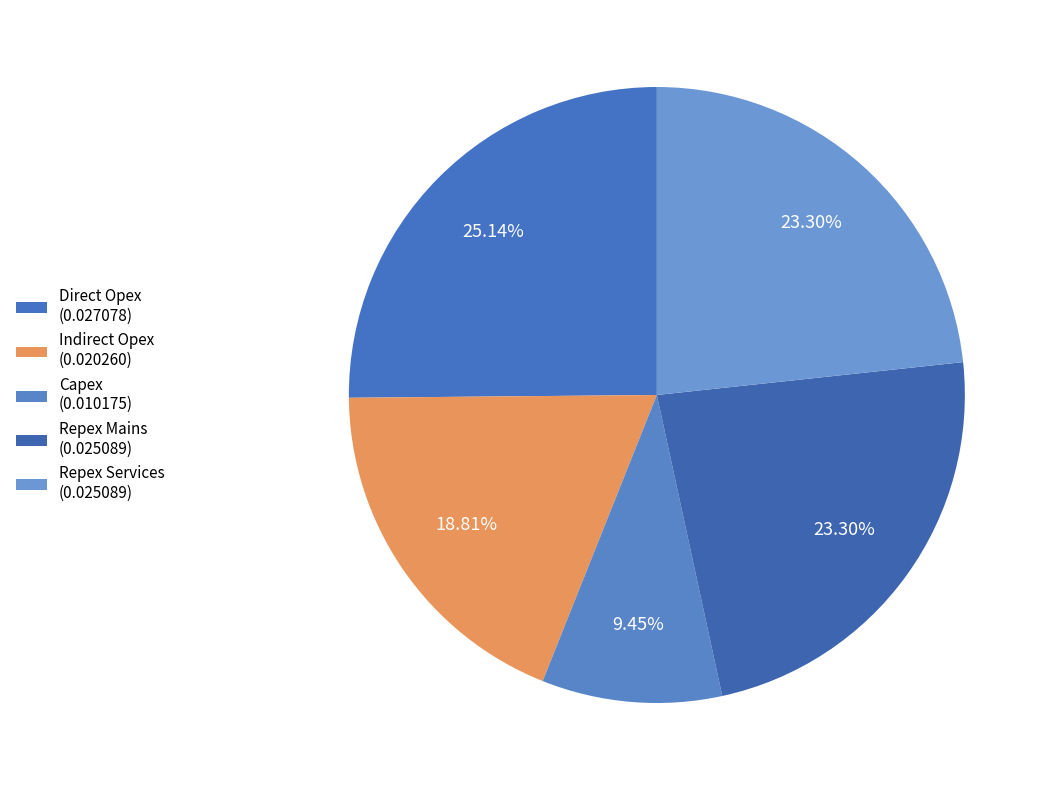

How many slices are in this pie chart?

5